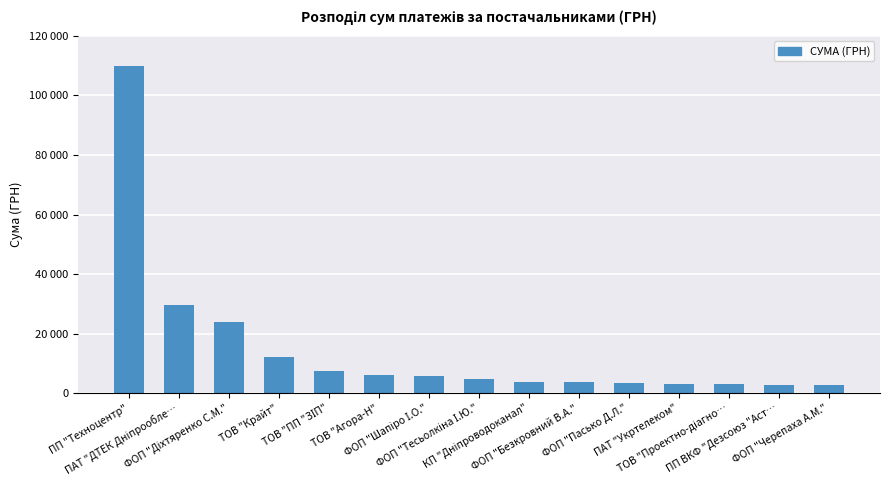

Where does the data first go above 4576?

ПП "Техноцентр"